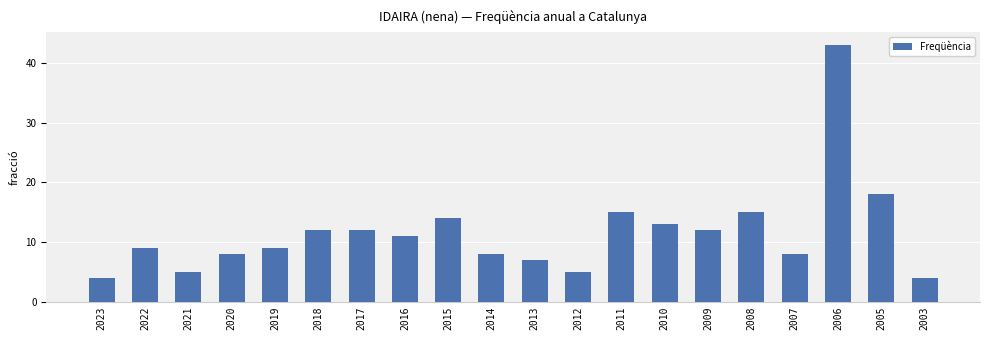

What is the change in value from 2020 to 2009?

+4